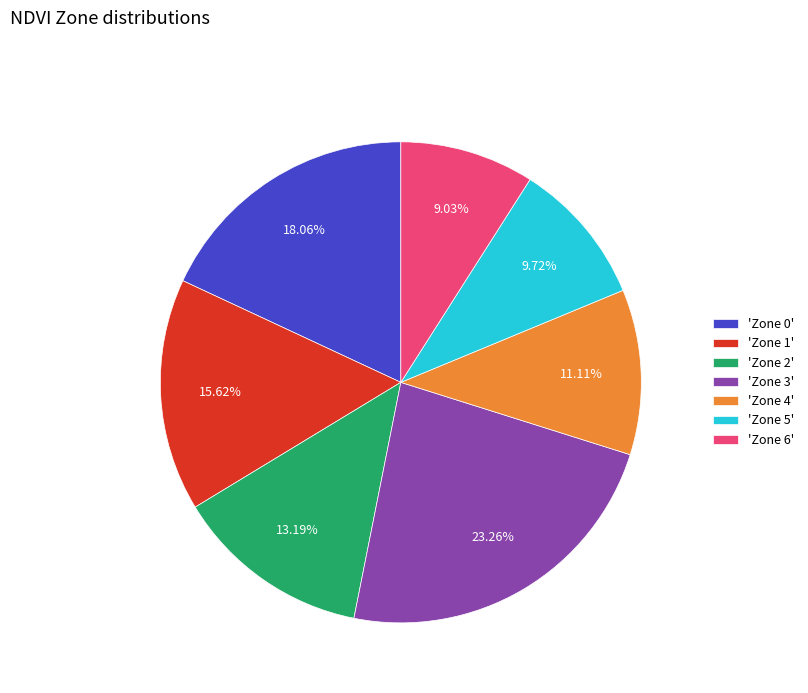

Between 'Zone 2' and 'Zone 3', which is larger?

'Zone 3'